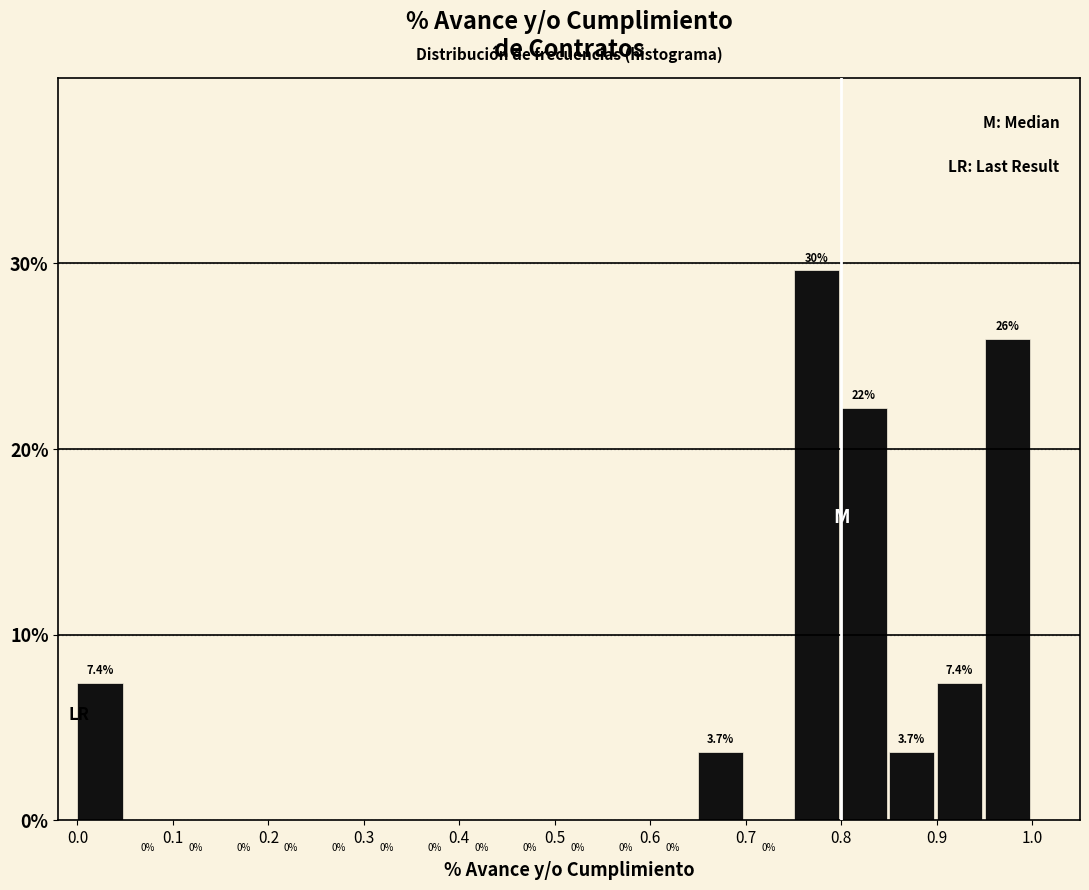

Over which range of the x-axis is the bar tallest?

0.75 to 0.80